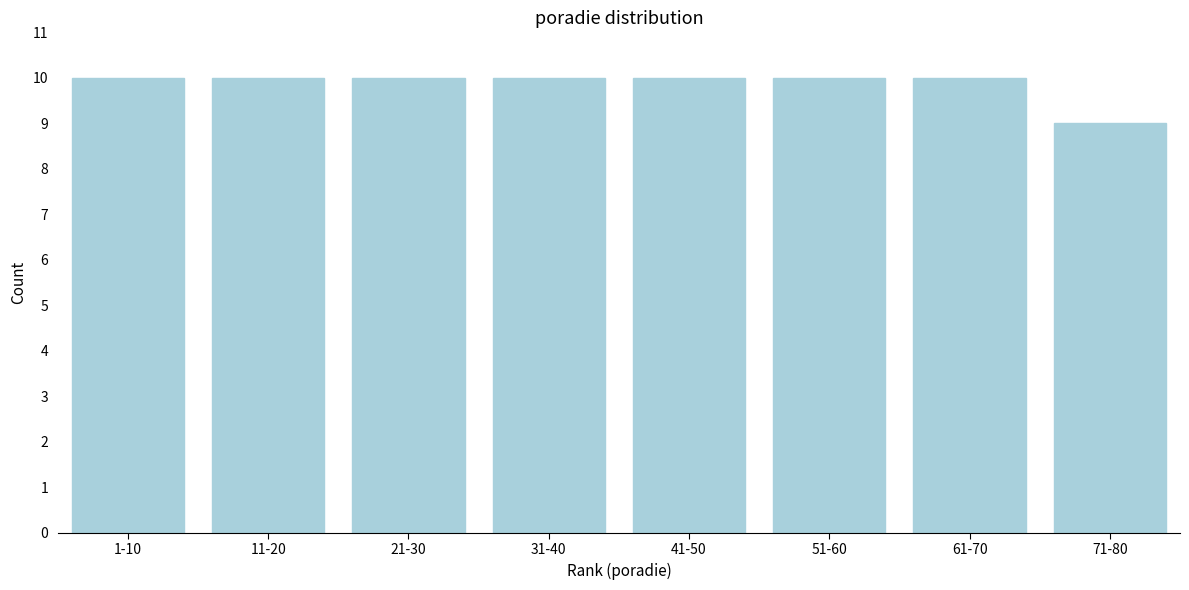

Reading left to right, list all the values displayed in this chart.

1-10=10	11-20=10	21-30=10	31-40=10	41-50=10	51-60=10	61-70=10	71-80=9